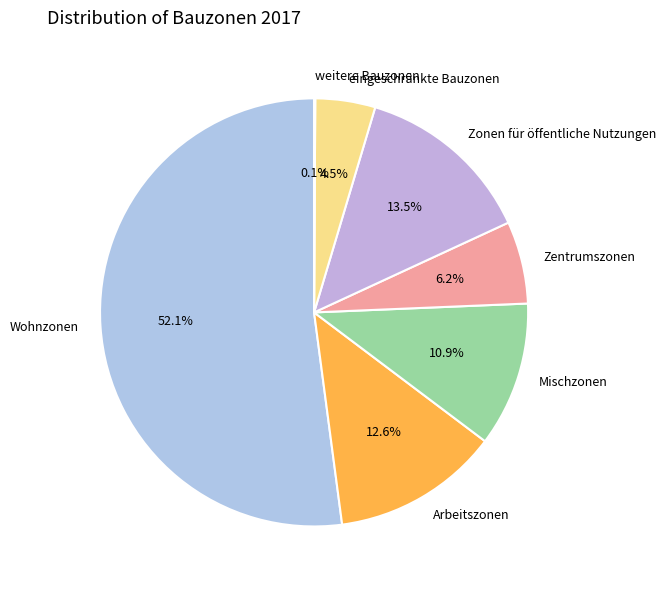

Which slice represents more than half of the pie?

Wohnzonen